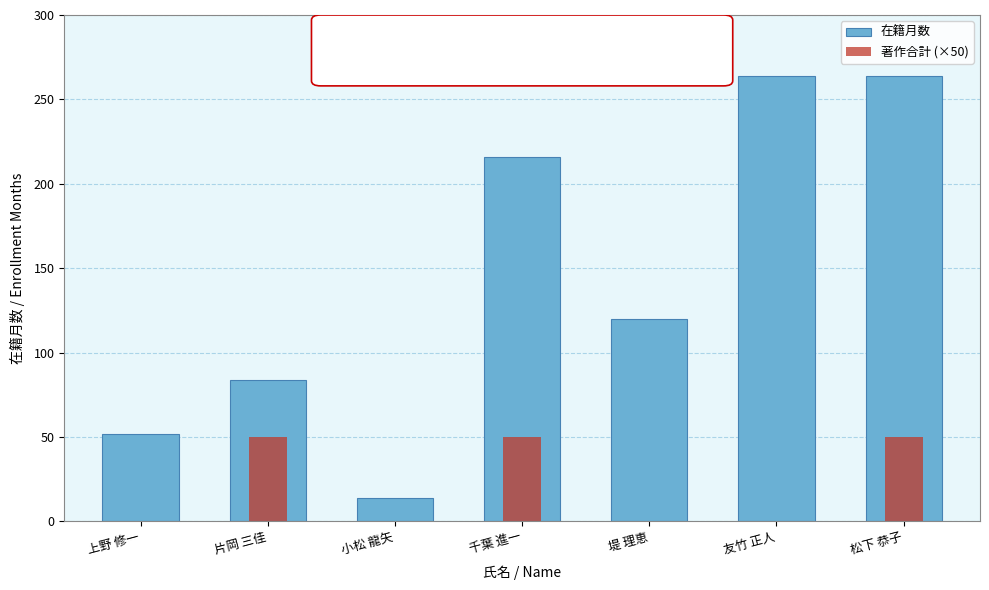

How many categories are shown in the chart?

7